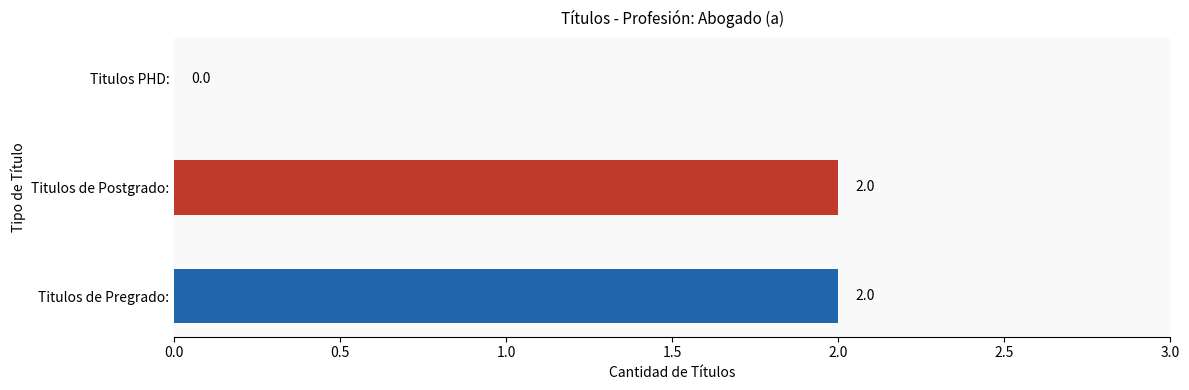

Does the chart contain stacked bars?

No